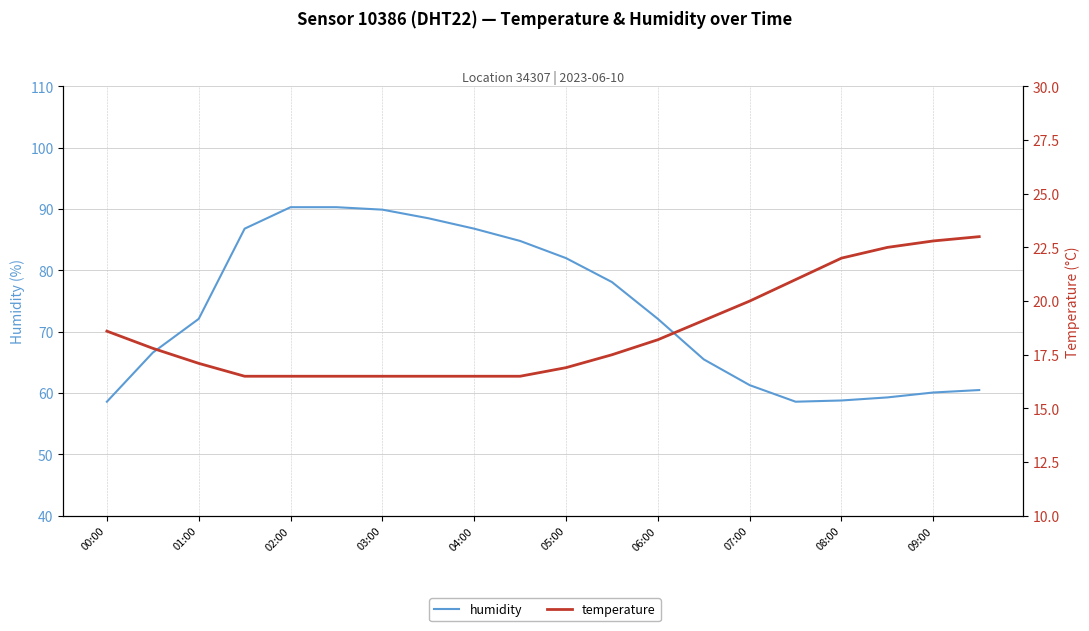

True or false: temperature has more than 0 interior local peaks.

False